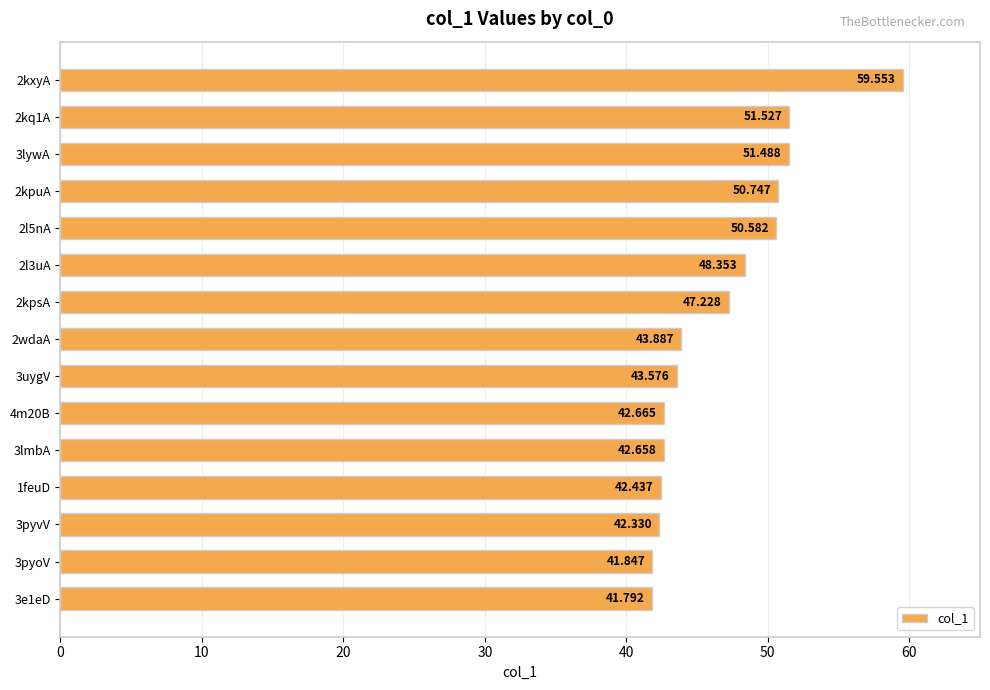

What is the greatest value displayed?

59.6